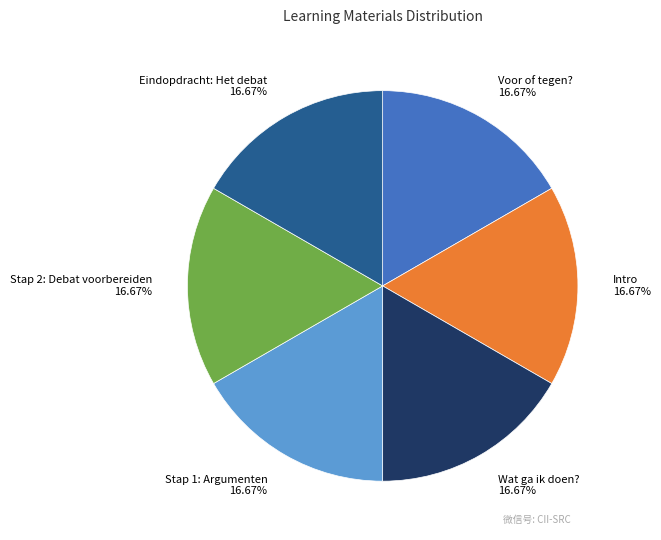

Does Stap 1: Argumenten account for over 50% of the chart?

No